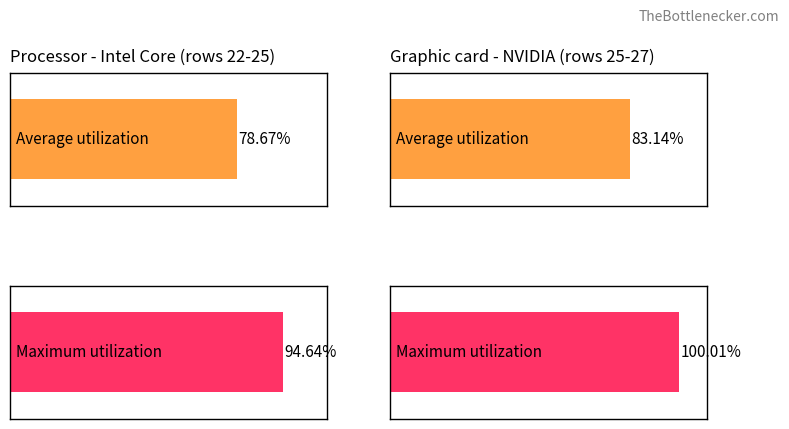

Does the chart contain any negative values?

No